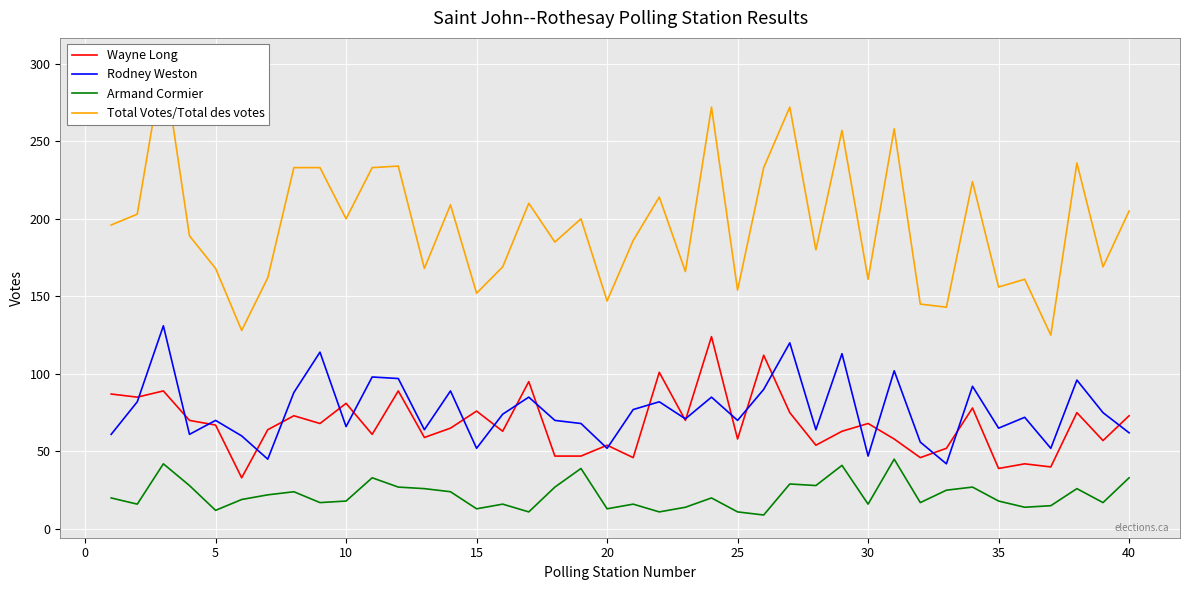

How many data points in Rodney Weston are above 72?

19